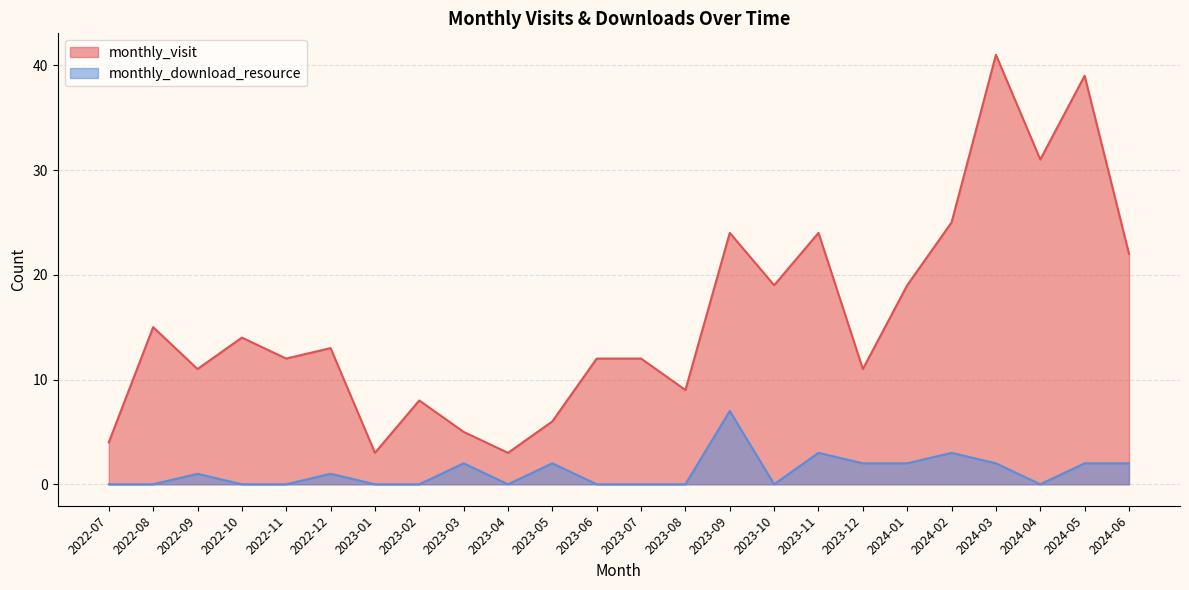

True or false: monthly_visit has more than 2 interior local peaks.

True